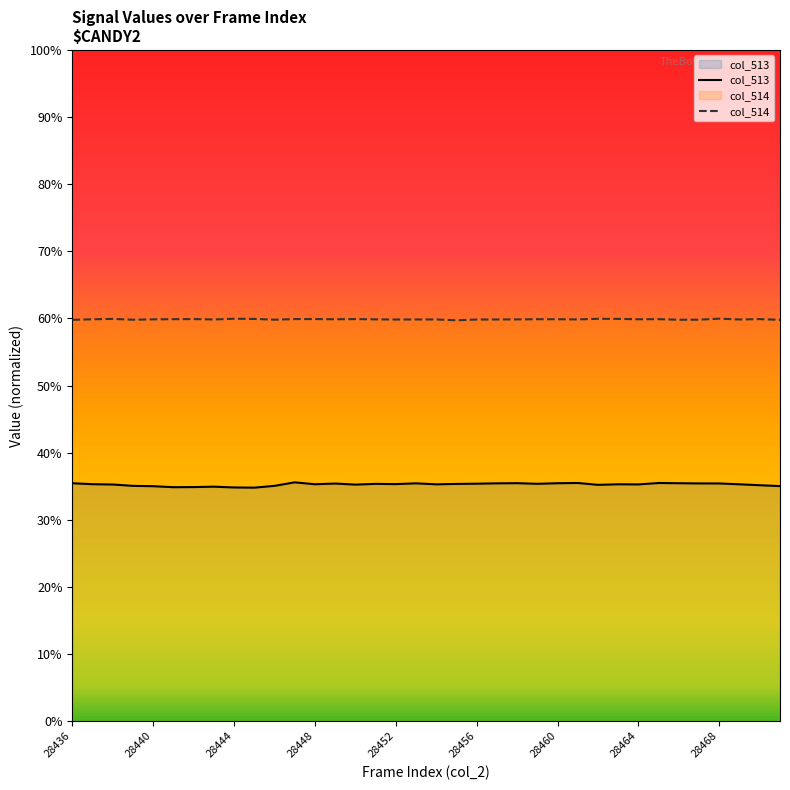

Rank the series at 30 from highest to lowest value.

col_514, col_513